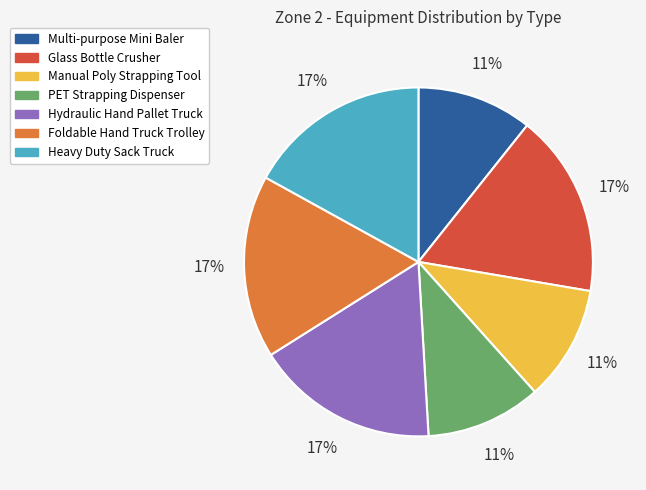

Between PET Strapping Dispenser and Foldable Hand Truck Trolley, which is larger?

Foldable Hand Truck Trolley